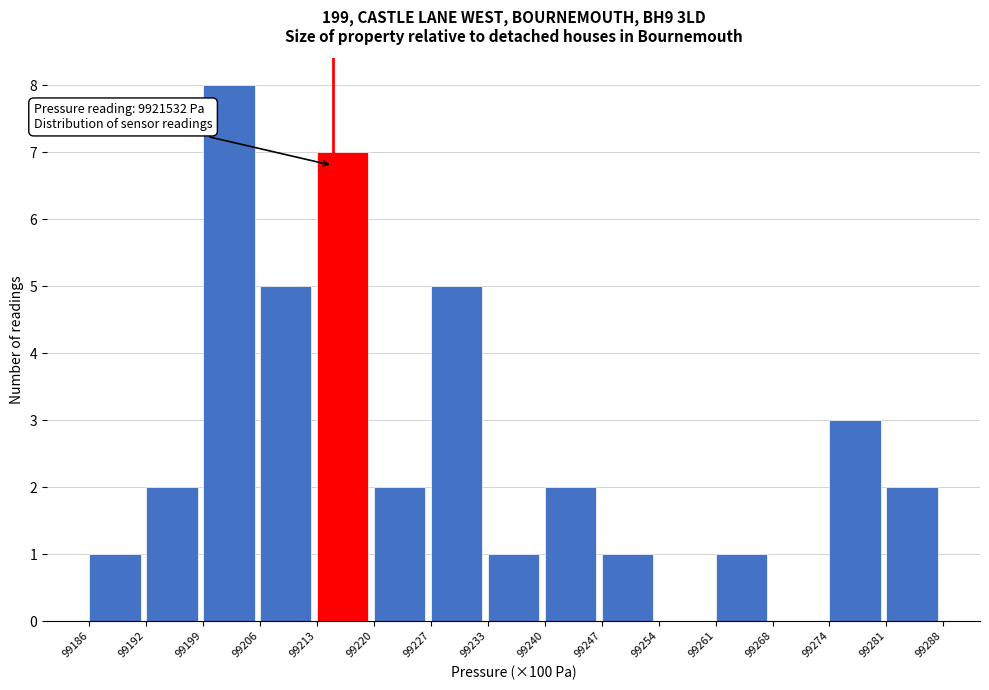

Reading left to right, what are all the values shown in this chart?

99186=1	99192=2	99199=8	99206=5	99213=7	99220=2	99227=5	99233=1	99240=2	99247=1	99254=0	99261=1	99268=0	99274=3	99281=2